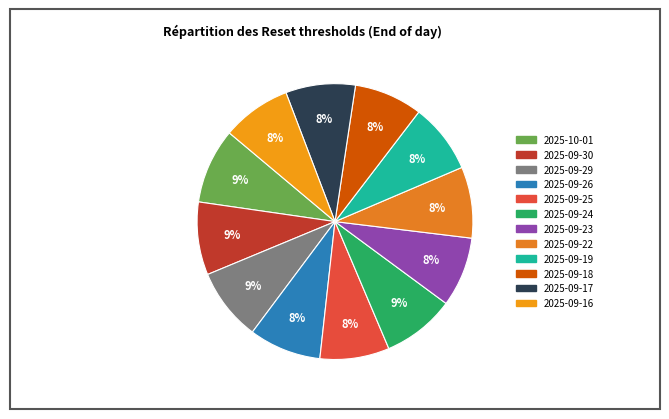

Which has a higher value, 2025-09-18 or 2025-09-22?

2025-09-22